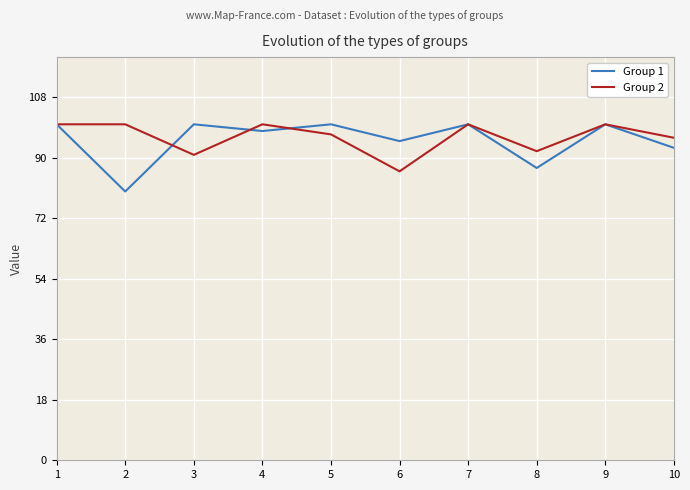

How many Group 1 values are between 93 and 100?

8